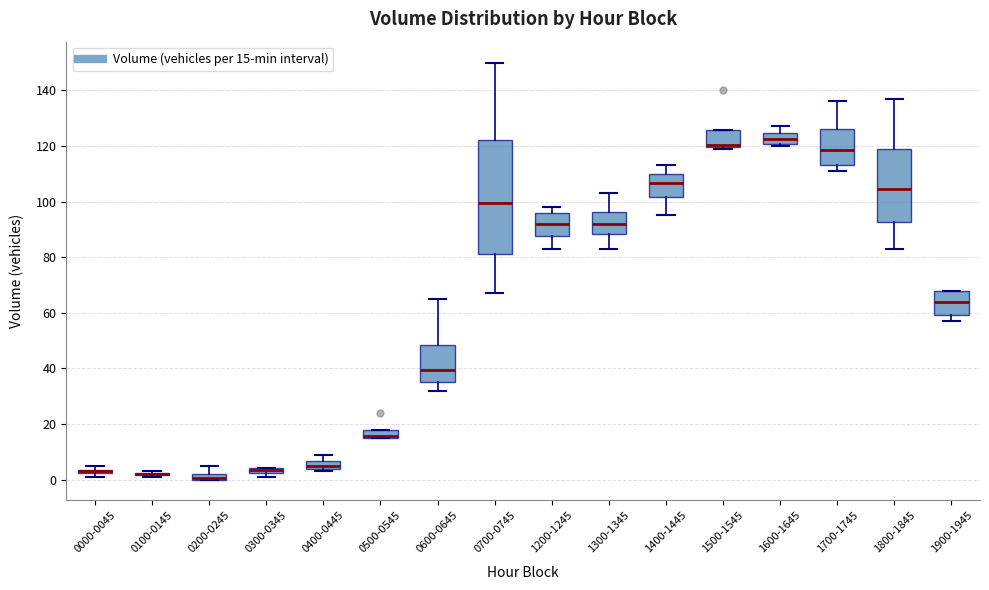

Comparing the boxes themselves (not the whiskers), which one is the tallest?

0700-0745